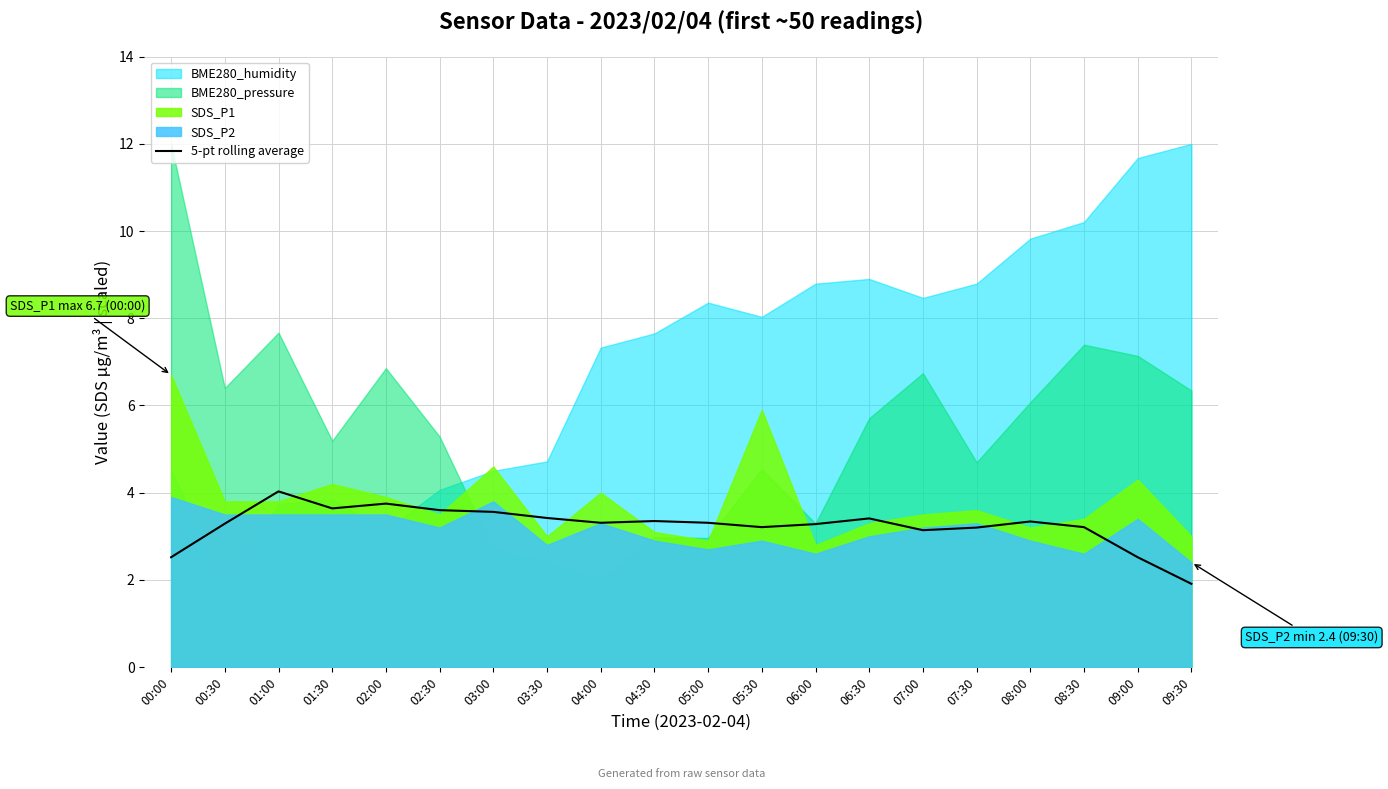

What position from the right is 06:00?

8